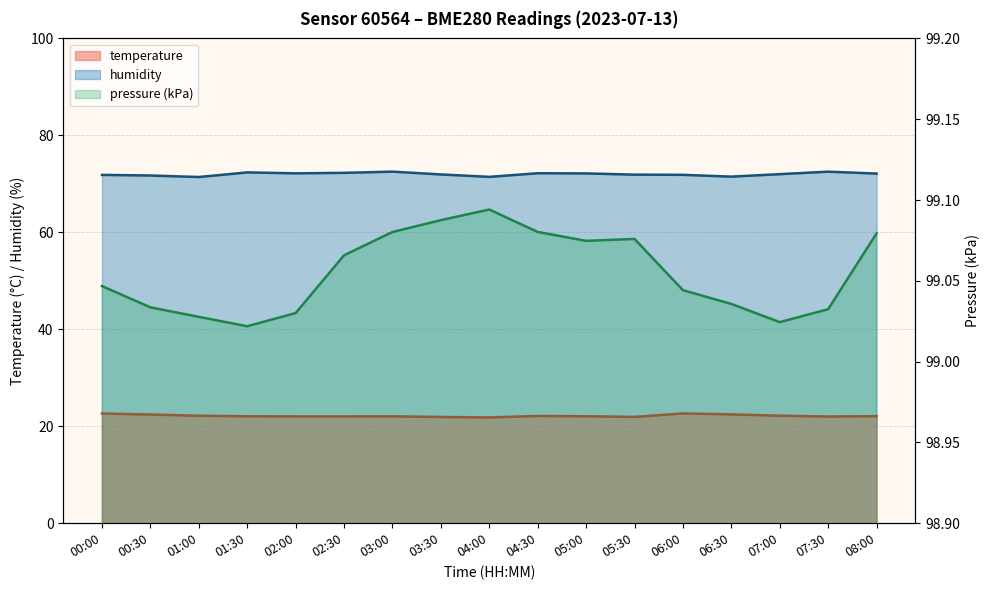

What is the label of the 15th point from the left?

07:00